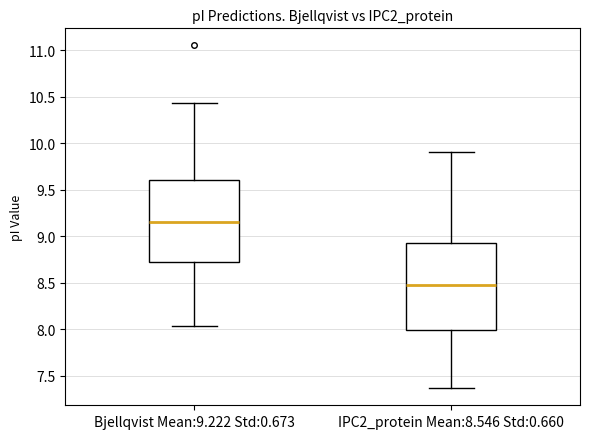

Reading left to right, transcribe this box plot: for each box, give where its median line is, the range the box spans, and where its two whiskers end, as read against the y-axis. The values are not printed on the chart, so give them approximately, as read against the axis.

Bjellqvist Mean:9.222 Std:0.673: median 9.15, box 8.75 to 9.60, whiskers 8.05 to 10.45
IPC2_protein Mean:8.546 Std:0.660: median 8.50, box 8.00 to 8.95, whiskers 7.35 to 9.90